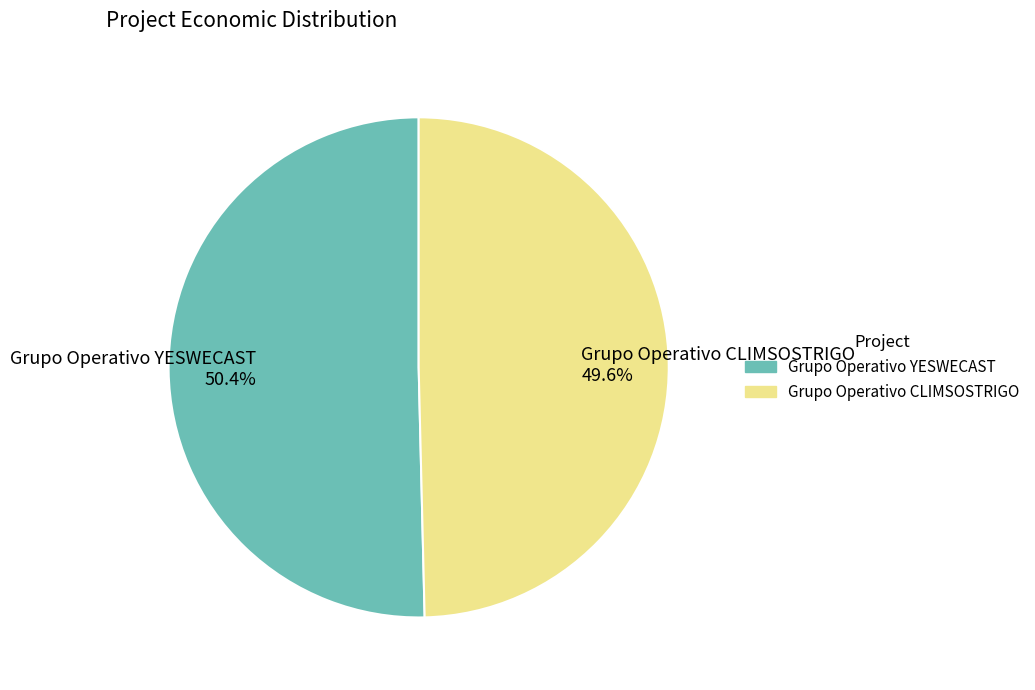

How many segments does this pie chart have?

2